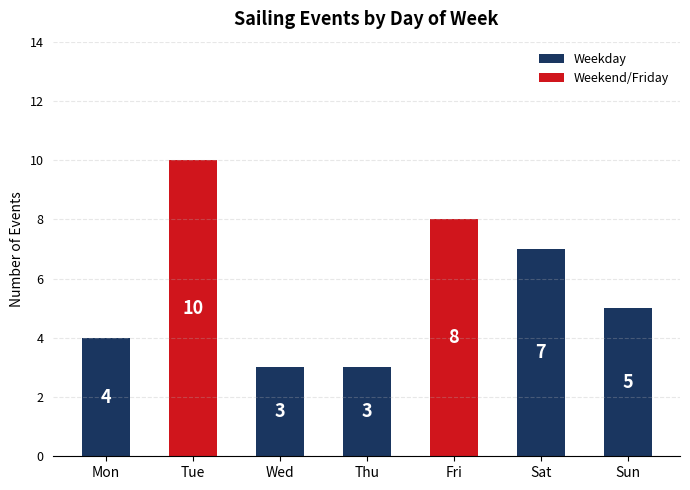

What is the sum of the values at Wed and Sun?

8